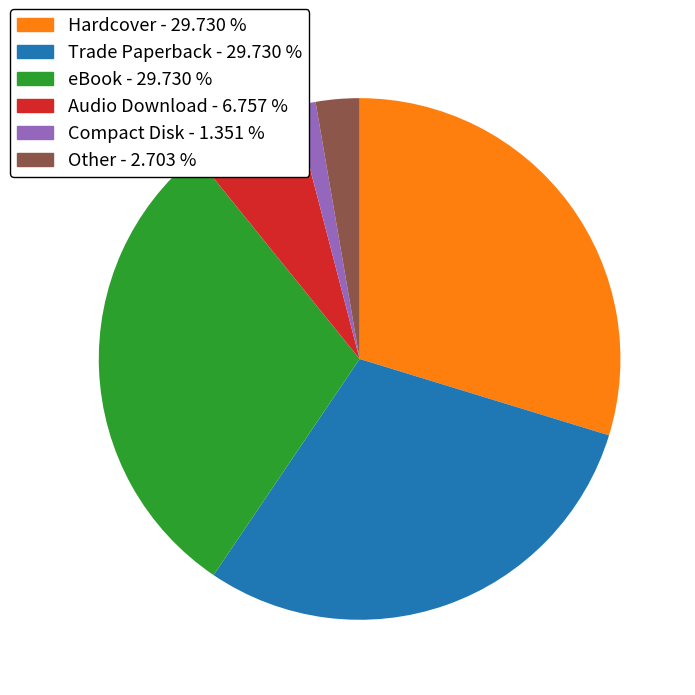

Is Hardcover the majority of the pie?

No